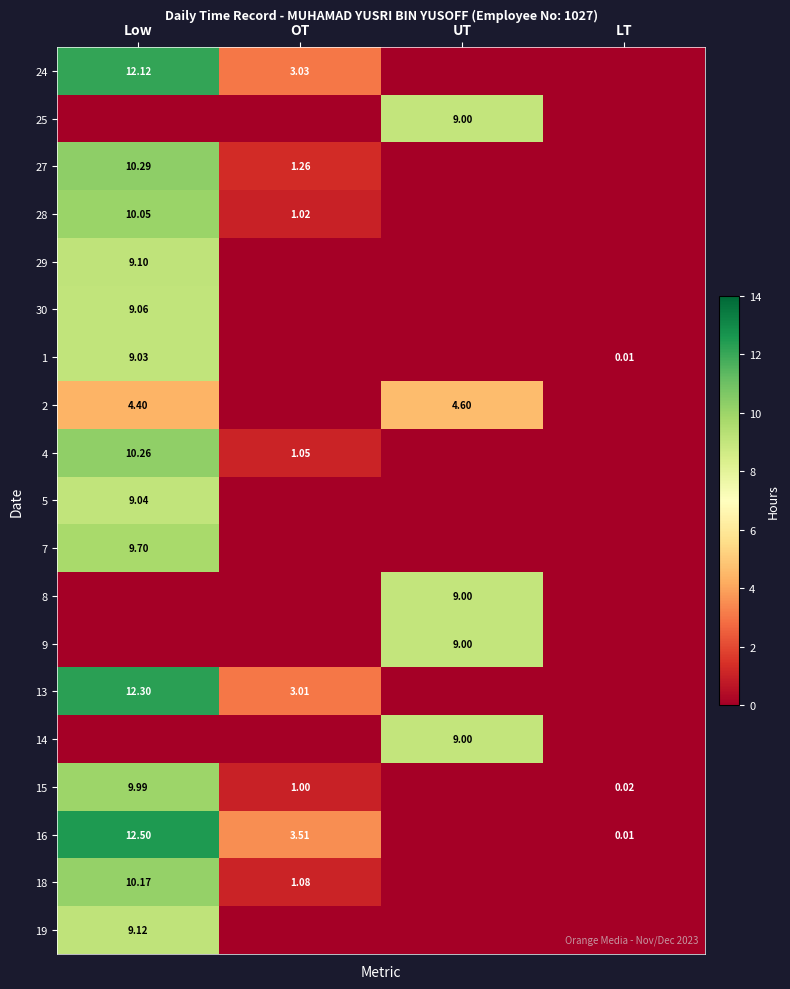

Which category has the lowest value in the 18 series?

UT